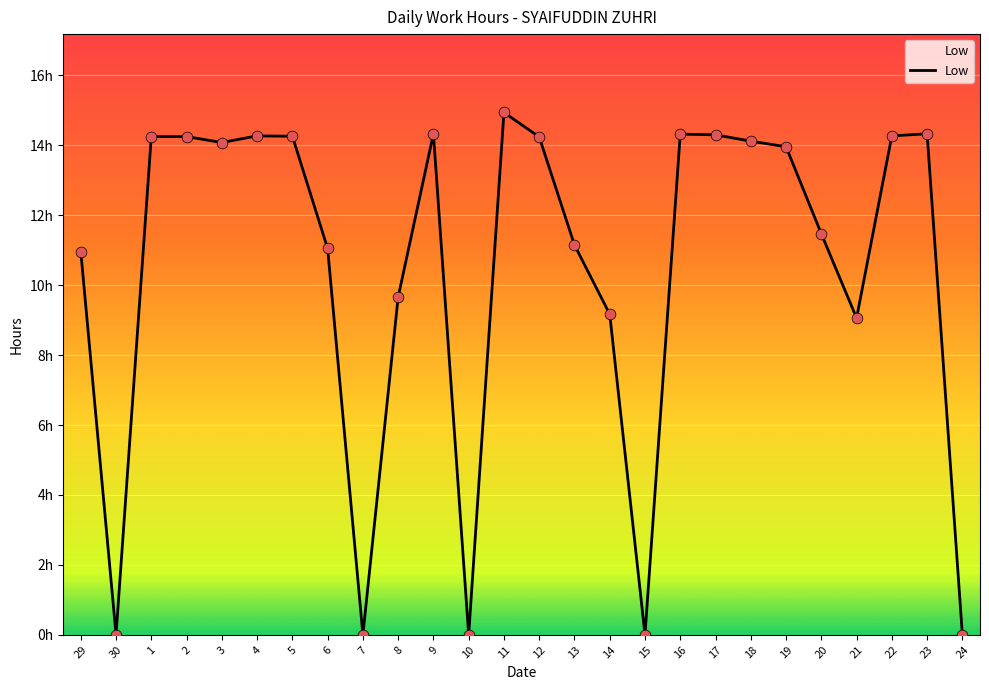

Approximately how many times larger is the value at 3 compared to 12?

1.0